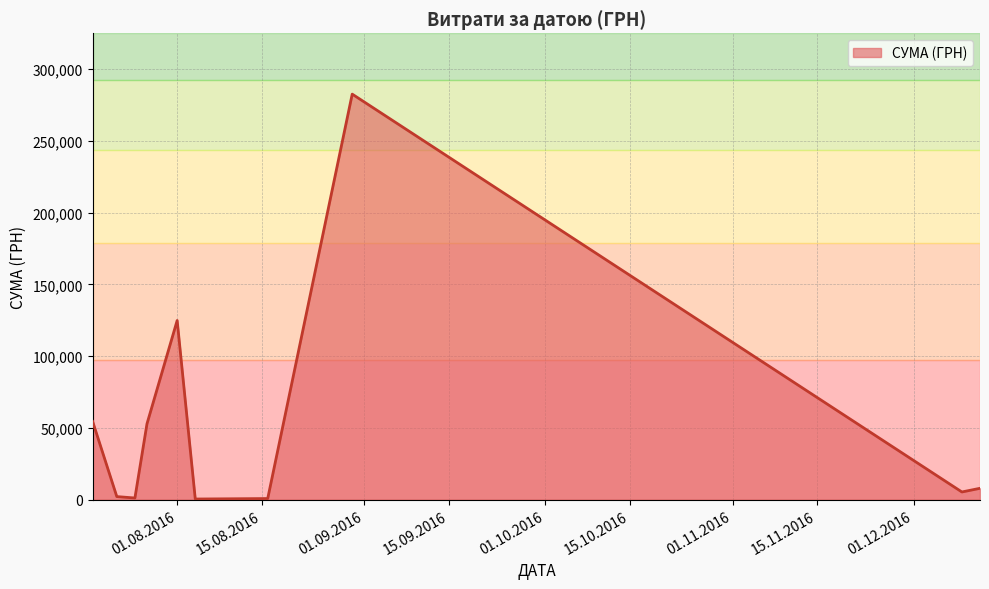

What is the difference between the maximum and minimum values?

282004.7